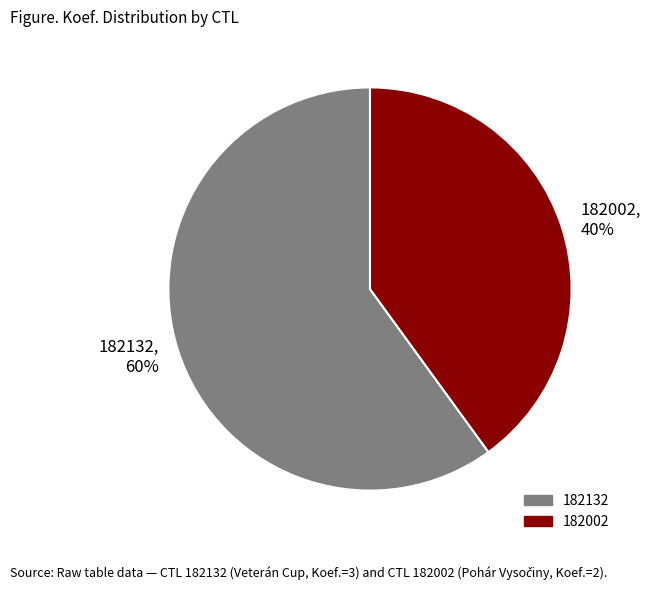

Which category has the biggest portion of the pie?

182132